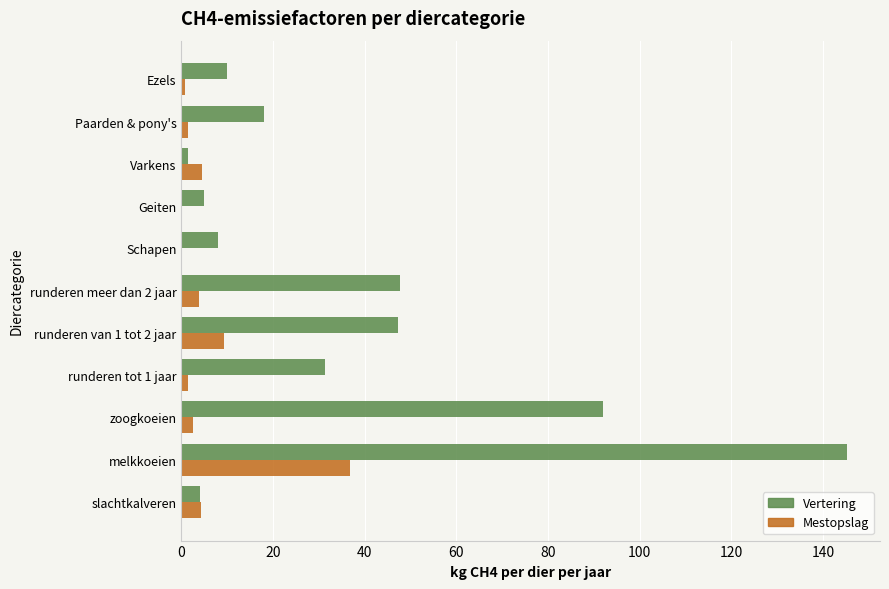

The value of Vertering at Ezels is 10.0. True or false?

True